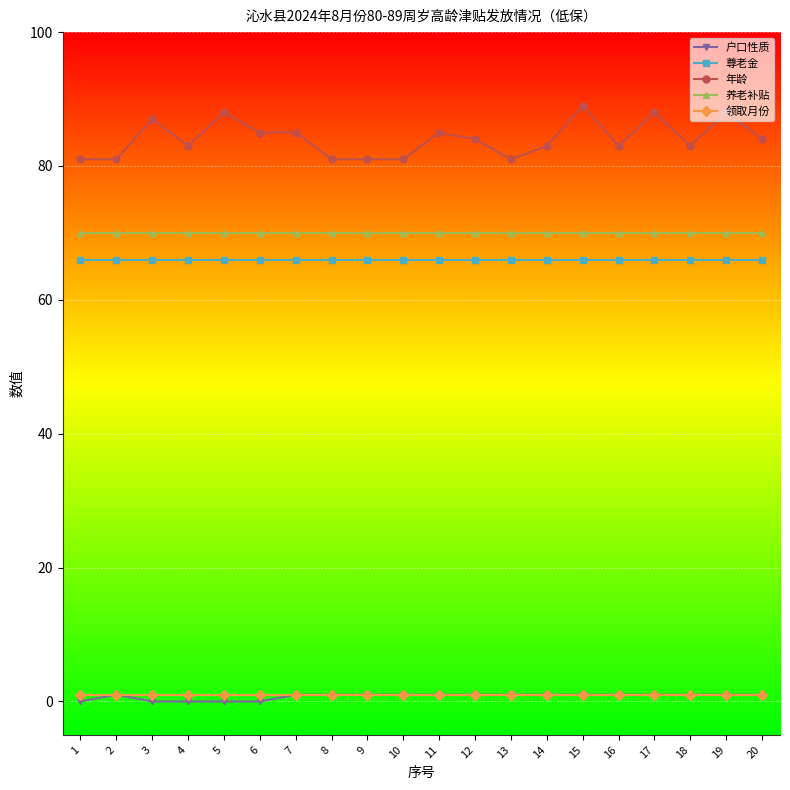

Reading left to right, list all the values displayed in this chart.

户口性质: 0	1	0	0	0	0	1	1	1	1	1	1	1	1	1	1	1	1	1	1
尊老金: 66	66	66	66	66	66	66	66	66	66	66	66	66	66	66	66	66	66	66	66
年龄: 81	81	87	83	88	85	85	81	81	81	85	84	81	83	89	83	88	83	88	84
养老补贴: 70	70	70	70	70	70	70	70	70	70	70	70	70	70	70	70	70	70	70	70
领取月份: 1	1	1	1	1	1	1	1	1	1	1	1	1	1	1	1	1	1	1	1